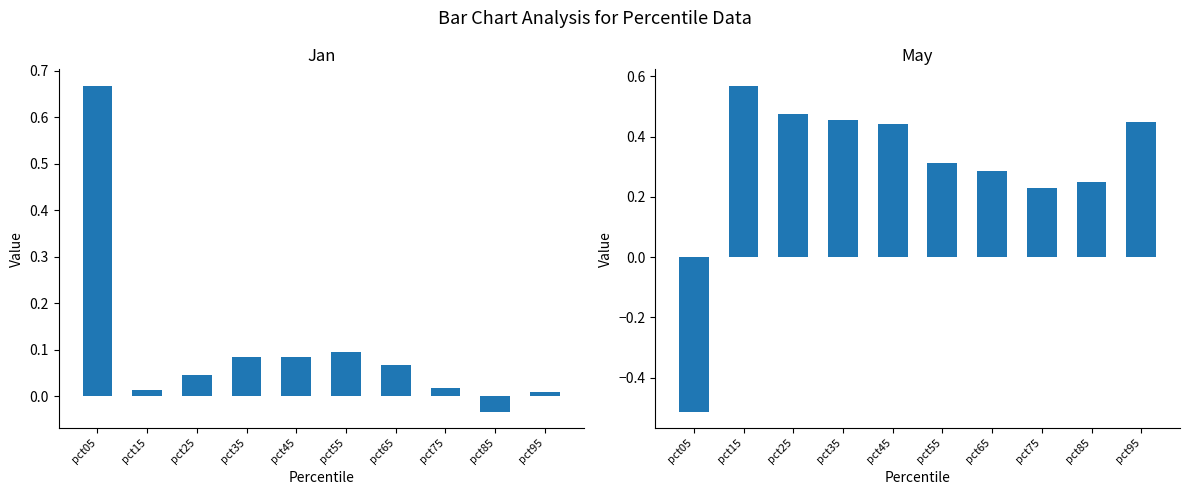

List the series in order of their peak value, highest first.

Jan, May